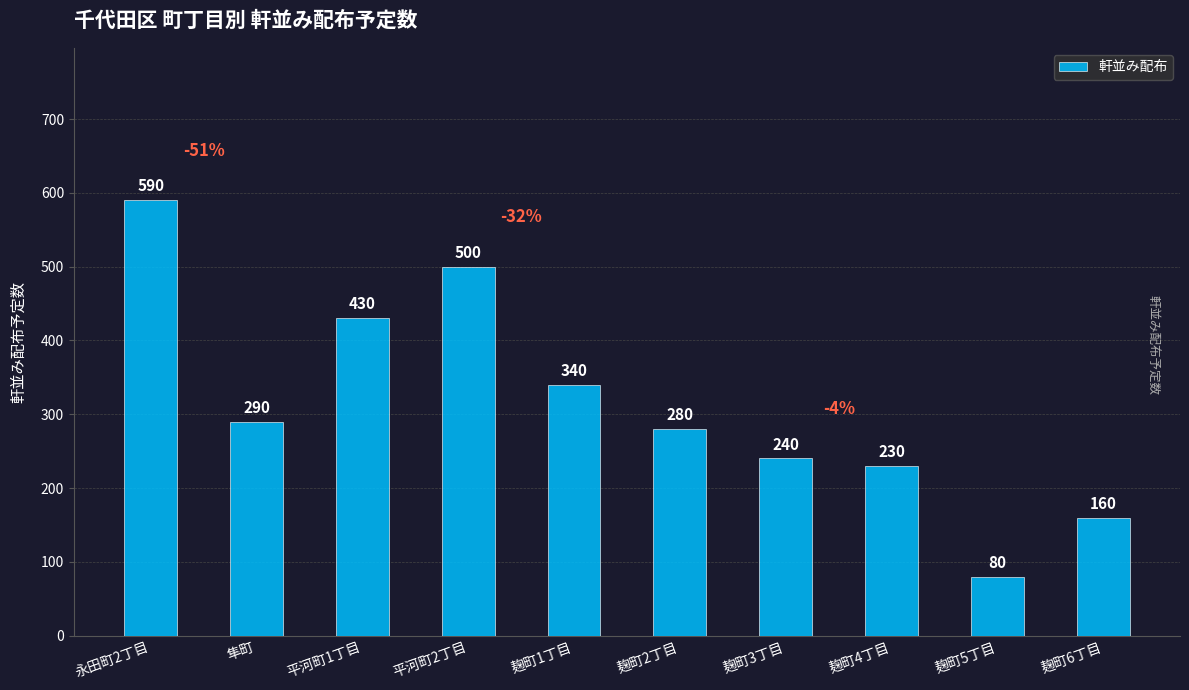

Which has a higher value, 隼町 or 麹町2丁目?

隼町